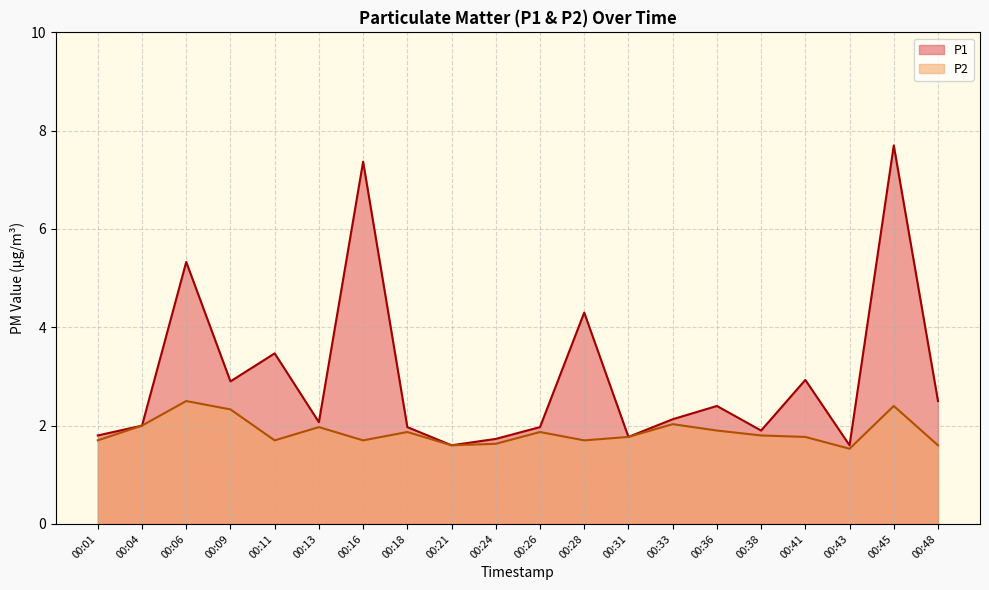

Is it true that P2 equals 1.6 at 00:21?

True